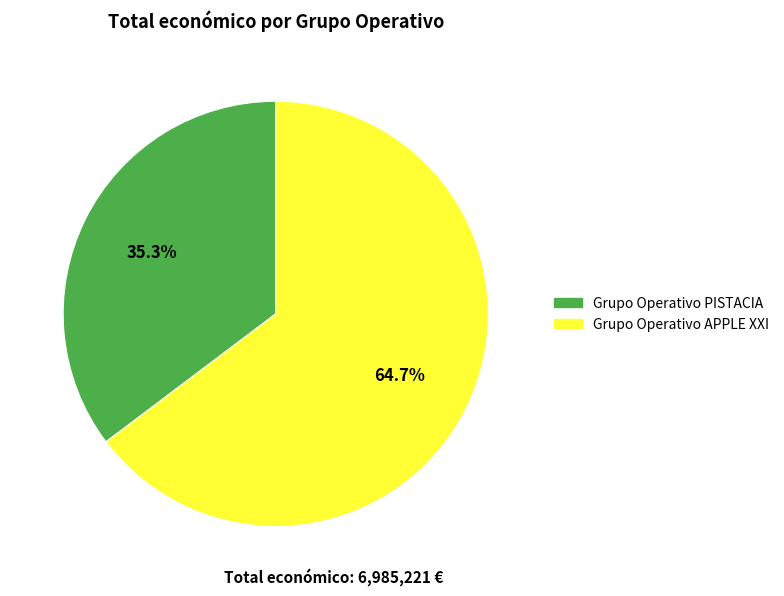

What percentage is the Grupo Operativo APPLE XXI slice, to the nearest percent?

65%